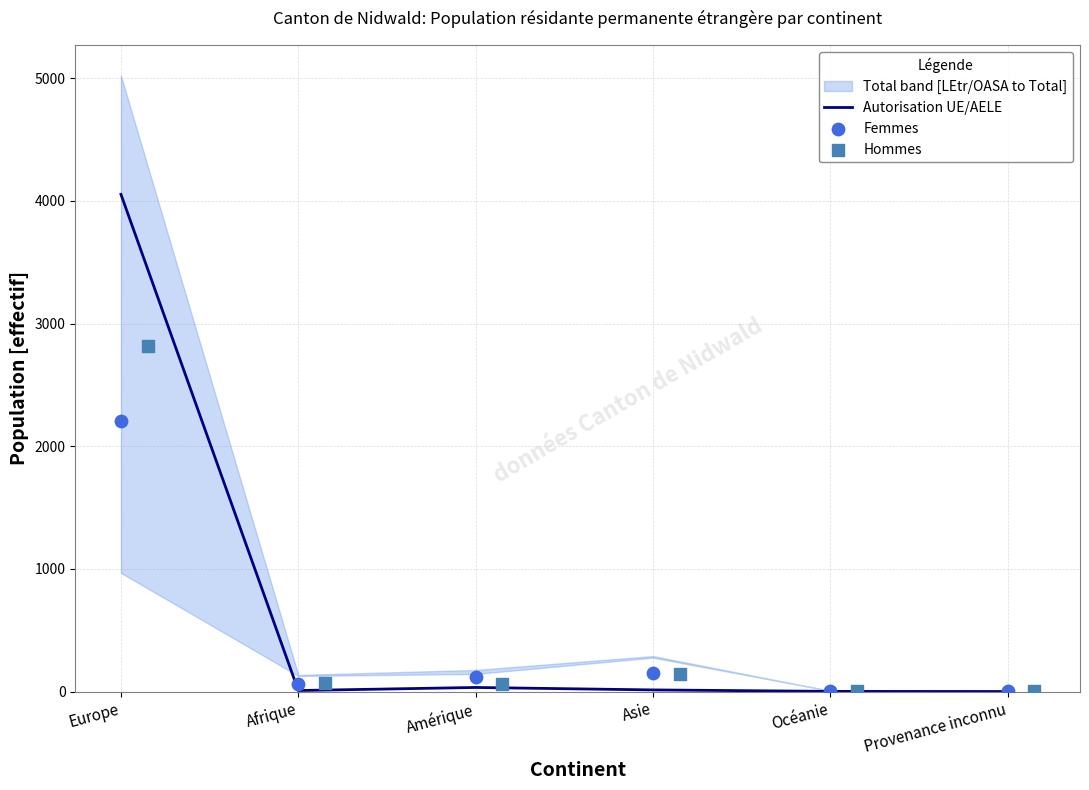

Which series reaches the minimum Y coordinate?

Autorisation UE/AELE